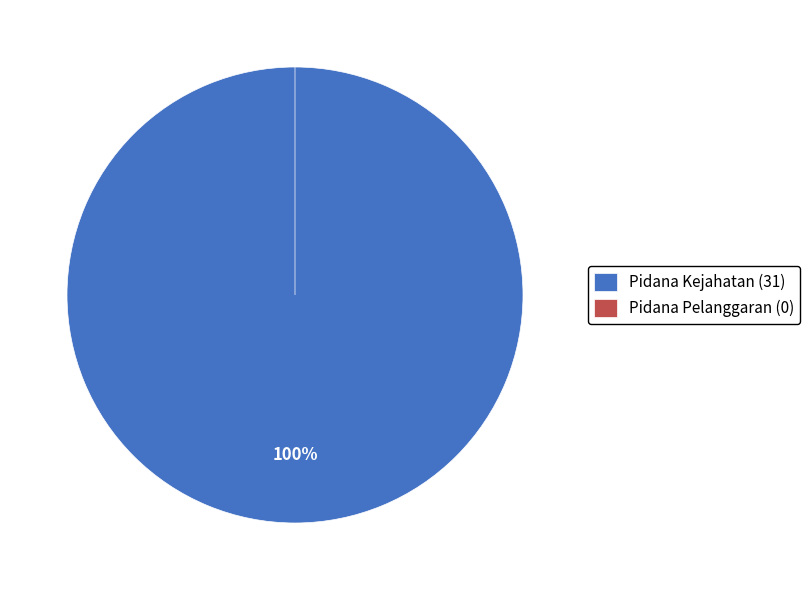

What percentage is the Pidana Kejahatan (31) slice, to the nearest percent?

100%